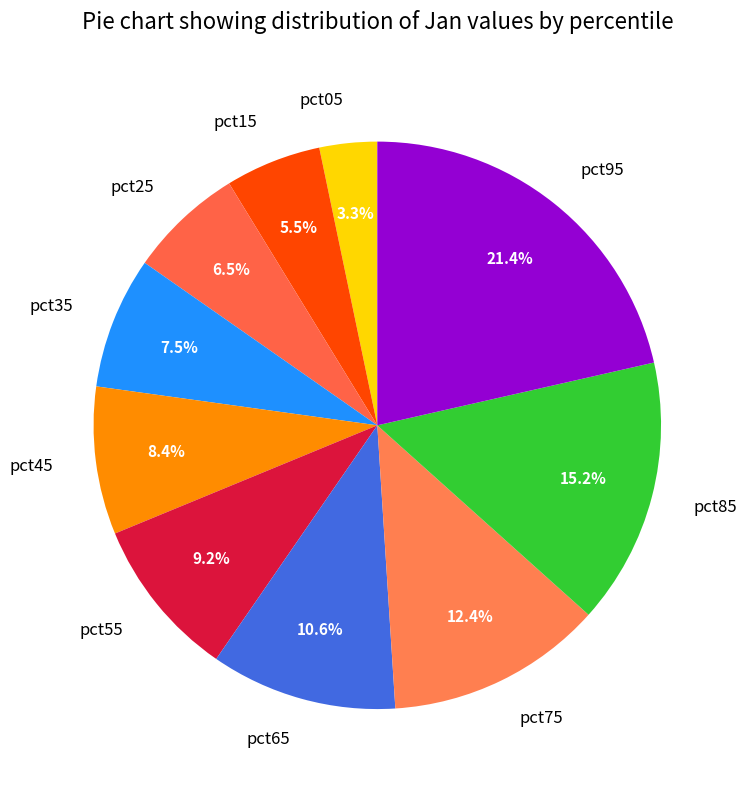

How much of the chart is everything except pct05?

96.7%